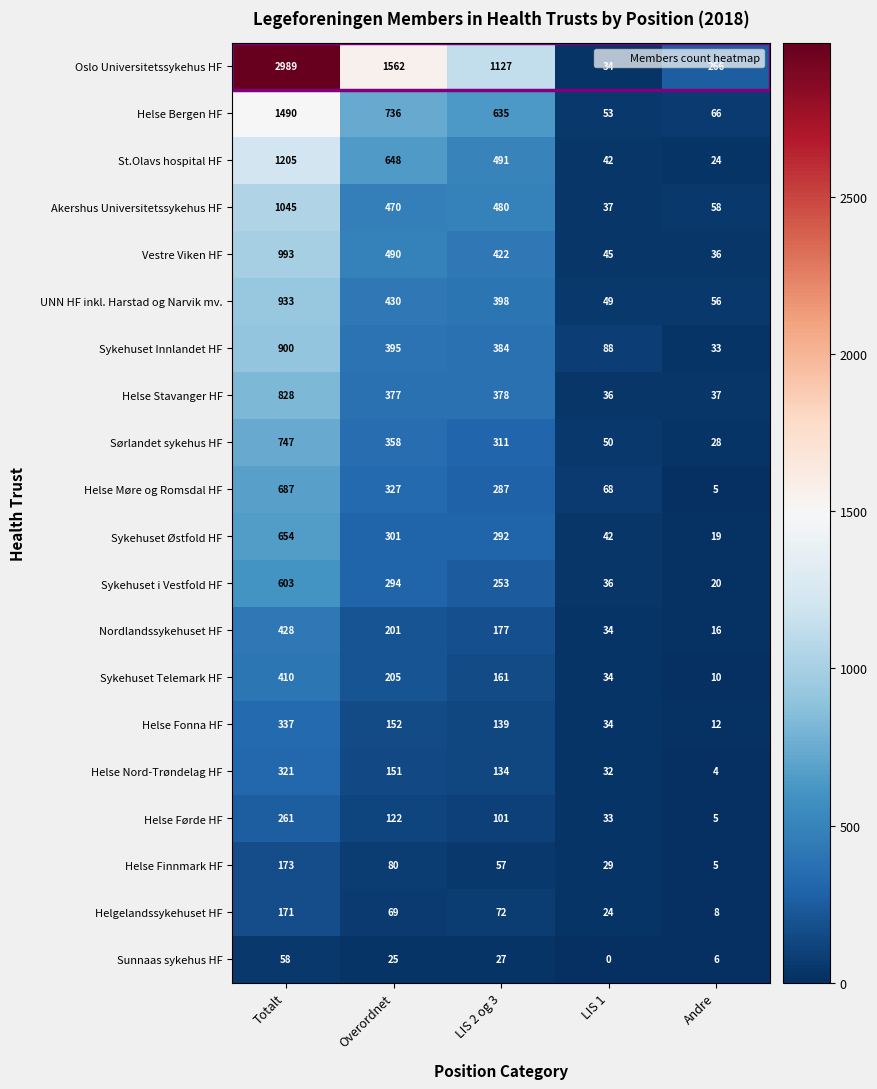

At which label is Vestre Viken HF closest to 514?

Overordnet